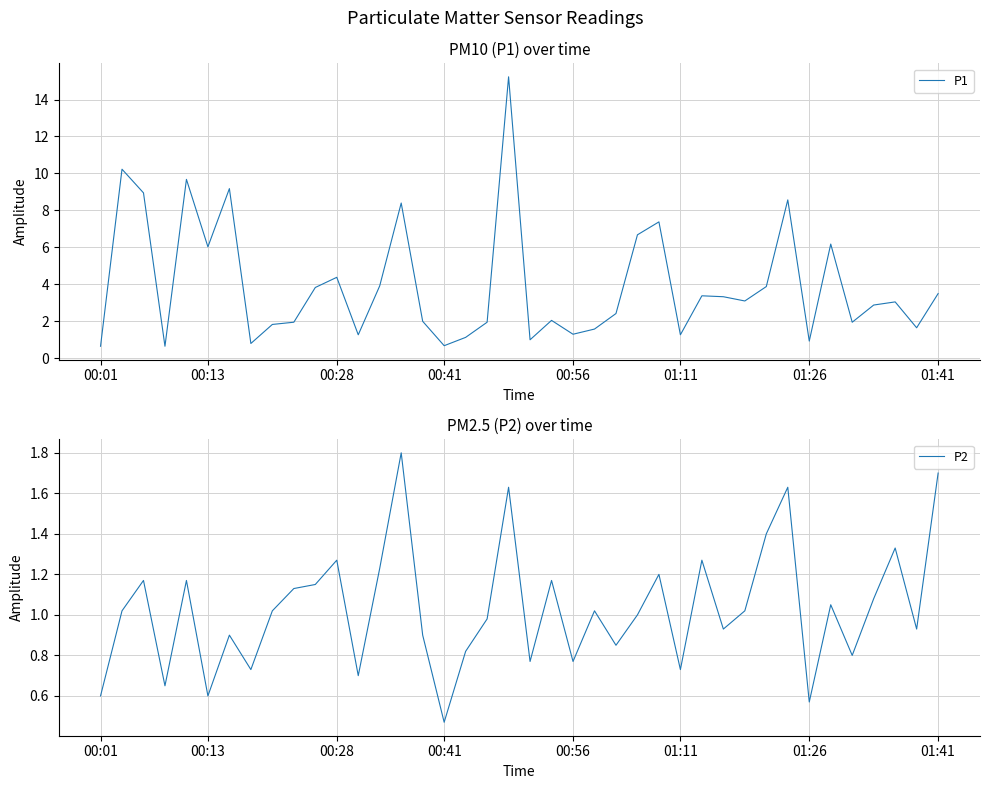

True or false: P1 and P2 intersect in this chart.

False